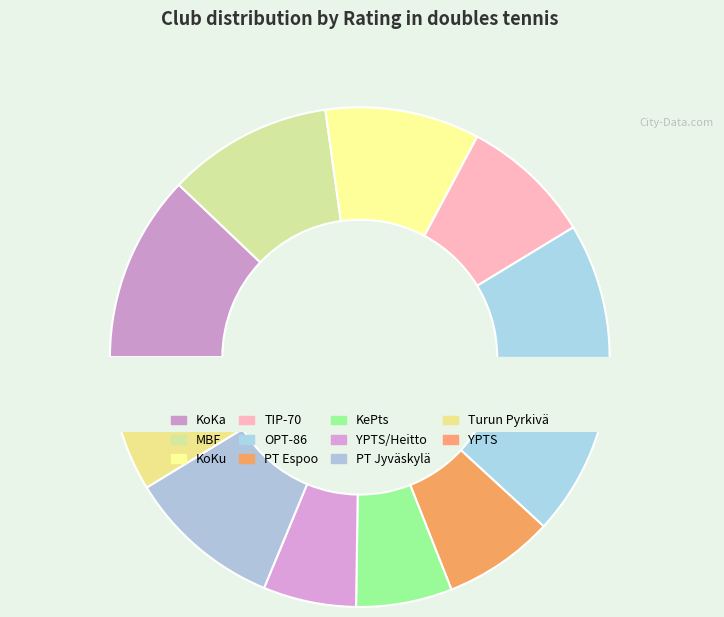

What is the change in value from MBF to YPTS/Heitto?

-1580